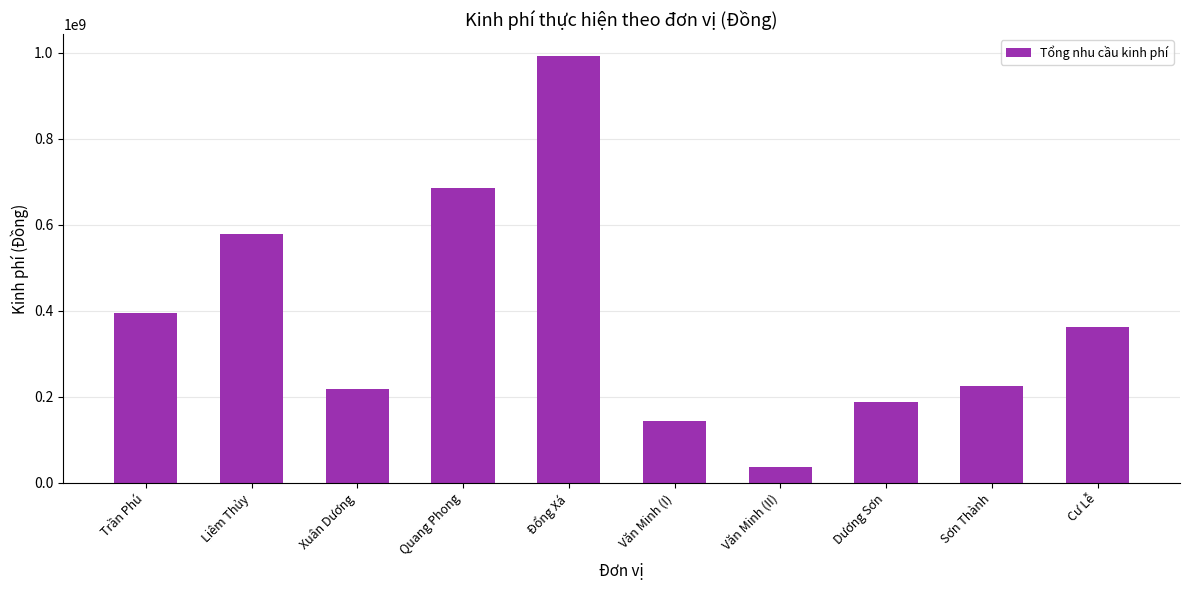

The chart shows a value of 36536653 at Văn Minh (II). True or false?

True